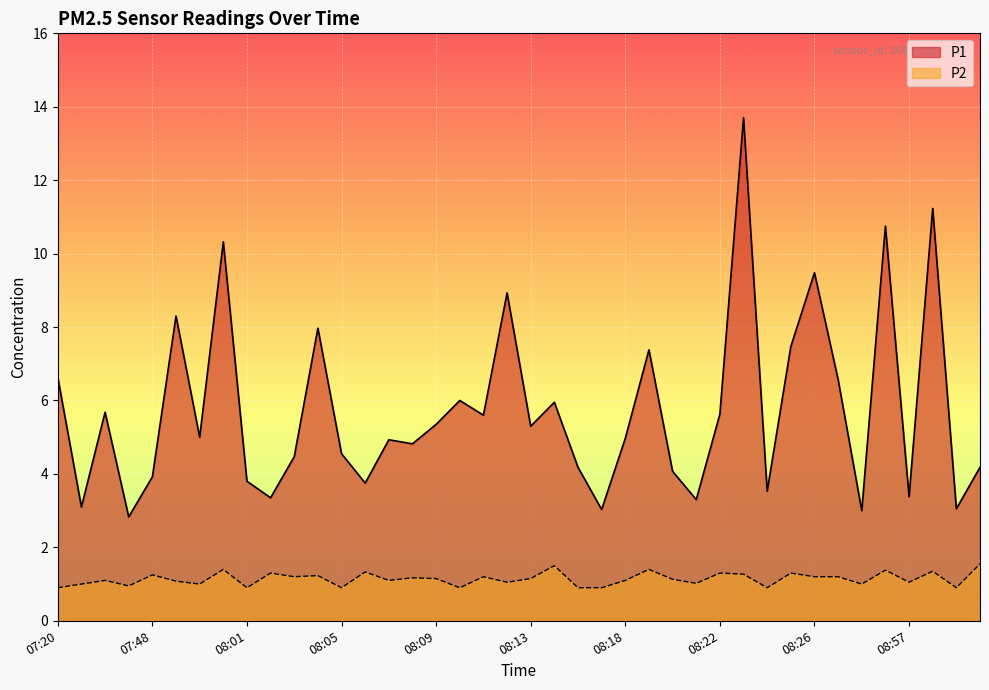

True or false: P2 and P1 cross at least once.

False